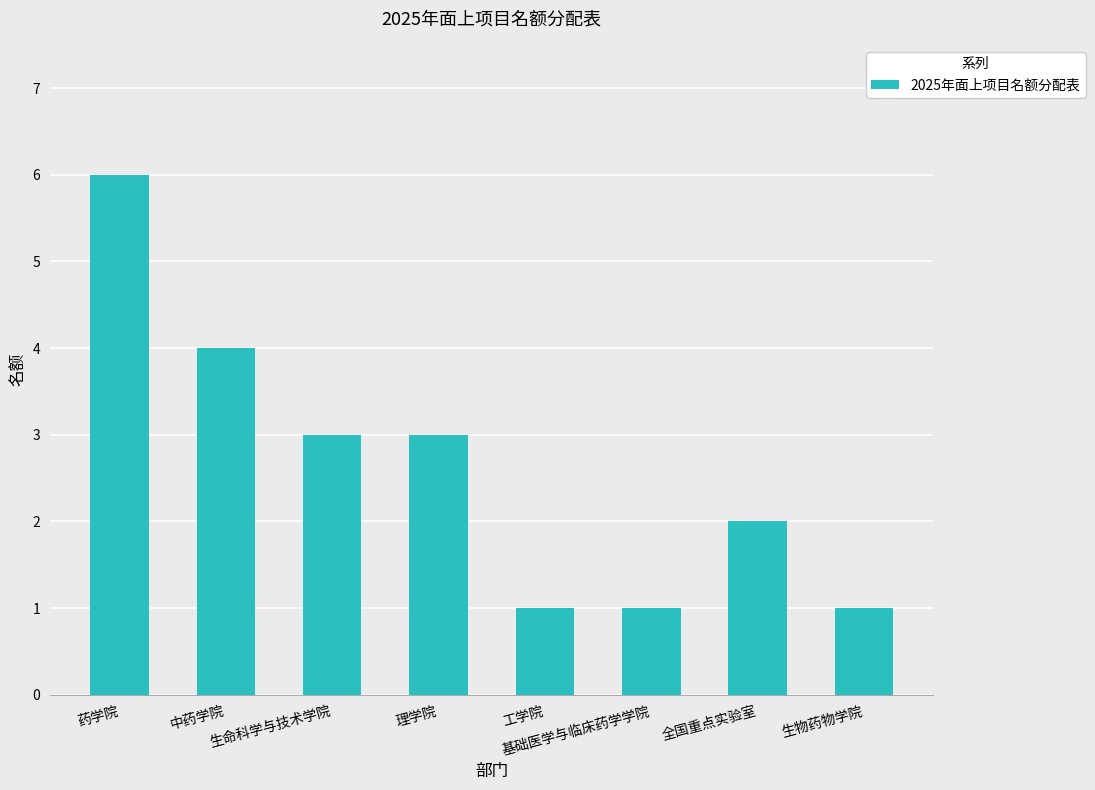

What is the difference between the second highest and minimum values?

3